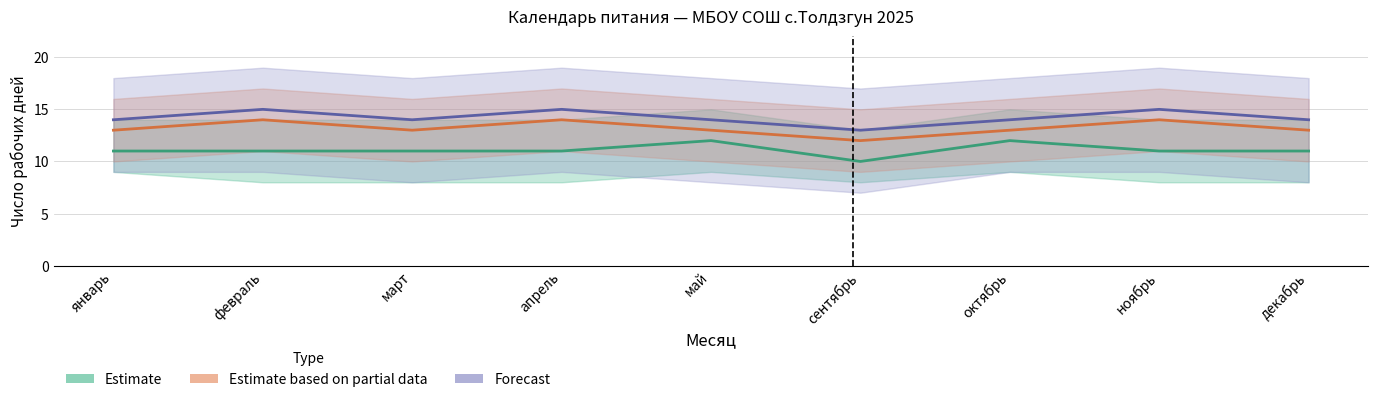

Rank the series at февраль from lowest to highest value.

Estimate, Estimate based on partial data, Forecast